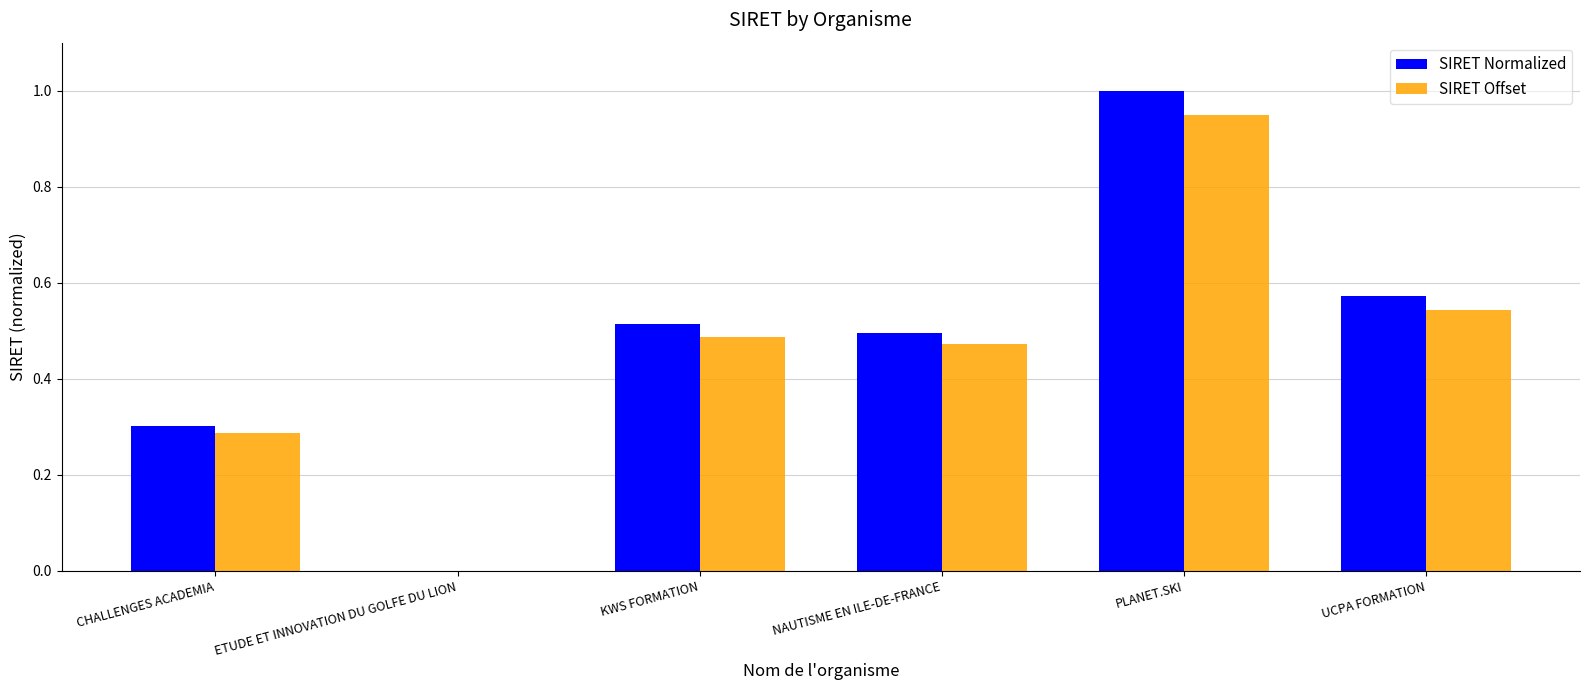

At which category is the sum across all series the highest?

PLANET.SKI